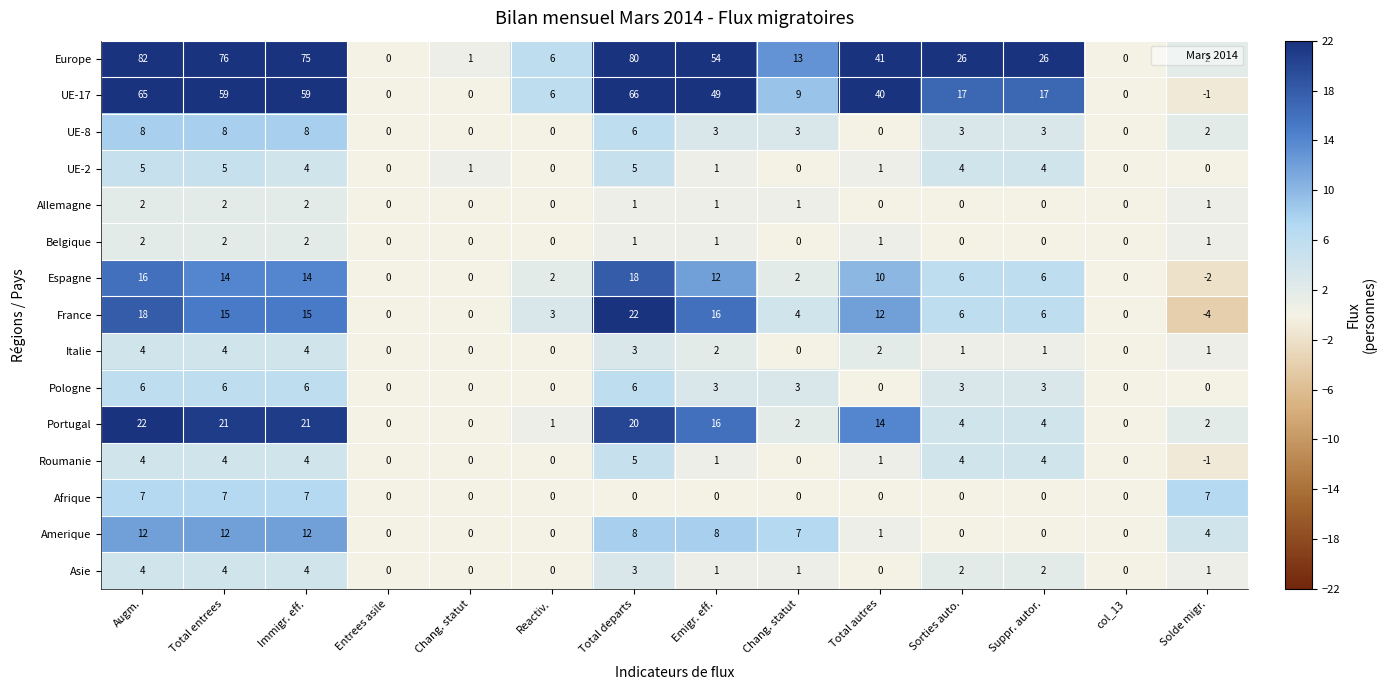

Which label corresponds to the largest value in the chart?

Augm.